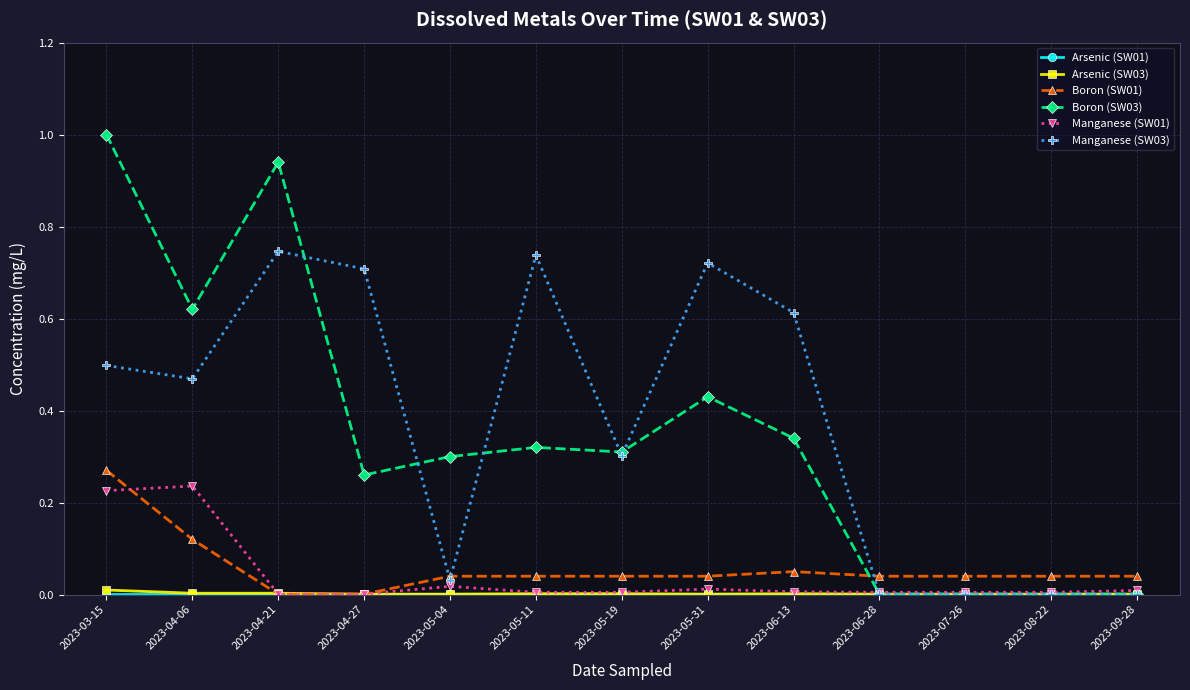

How many lines are shown in the chart?

6